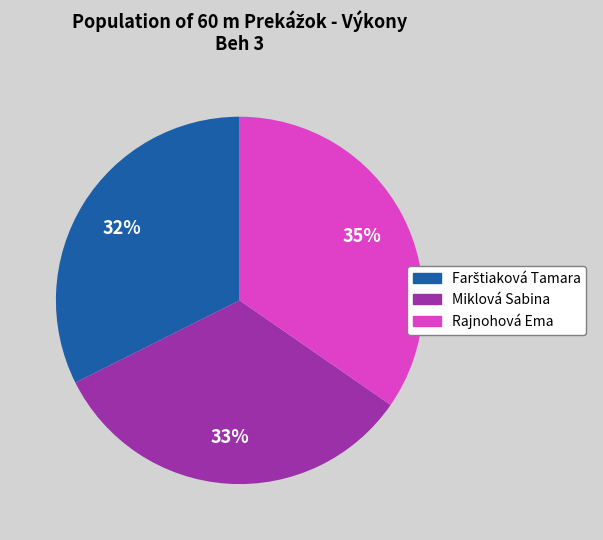

To the nearest percent, what is the combined percentage of Rajnohová Ema and Miklová Sabina?

68%